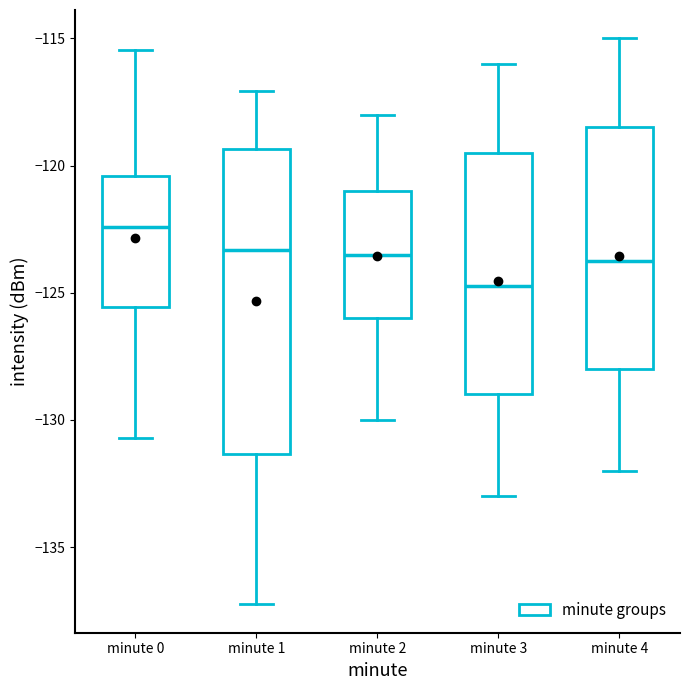

Comparing the boxes themselves (not the whiskers), which one is the tallest?

minute 1